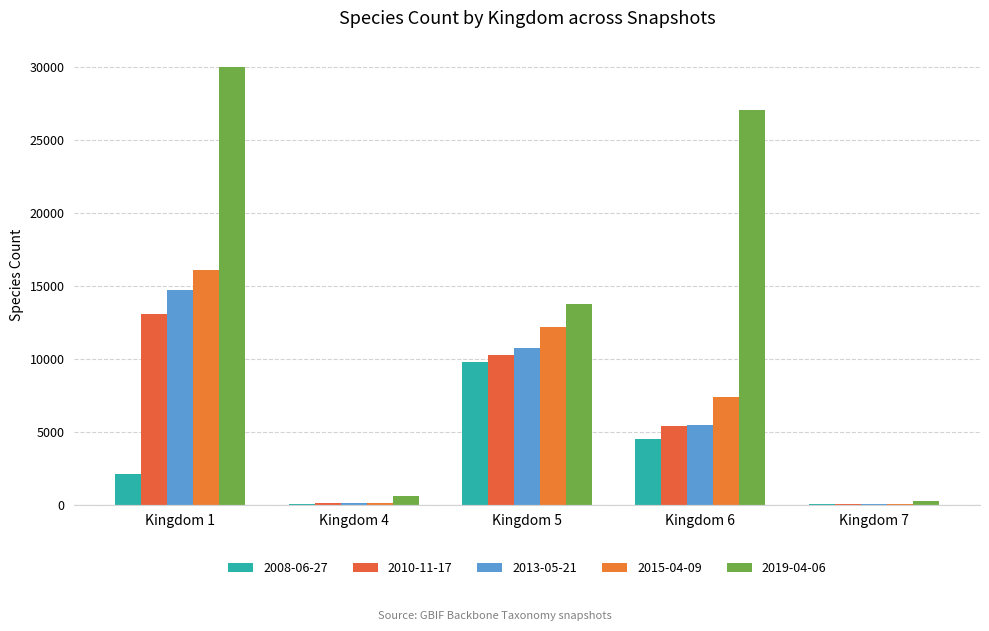

How many groups of bars are there?

5